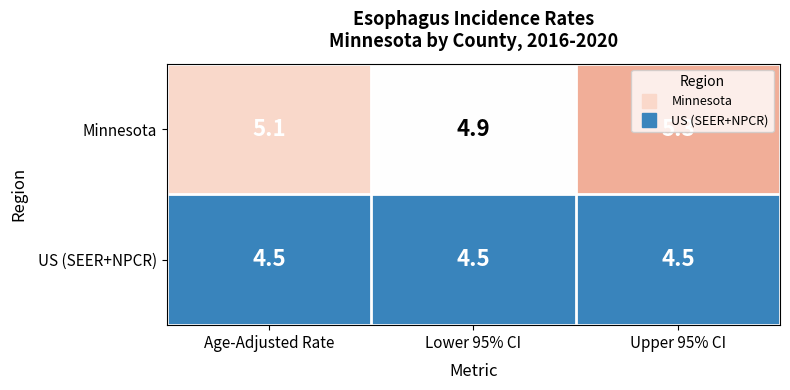

What is the difference between the highest and lowest values at Upper 95% CI?

0.8